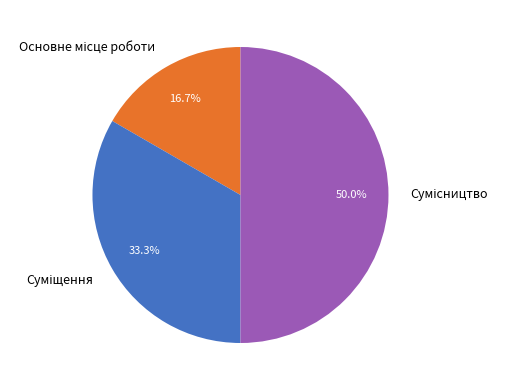

What is the change in value from Основне місце роботи to Суміщення?

+1